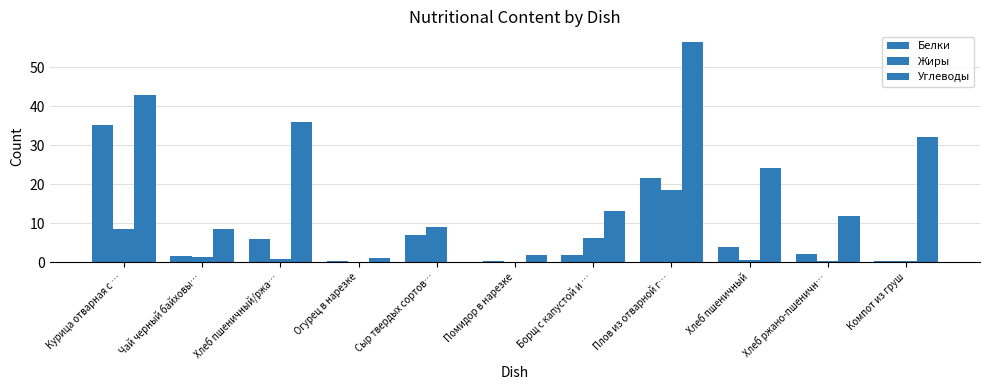

How many data points does each series have?

11